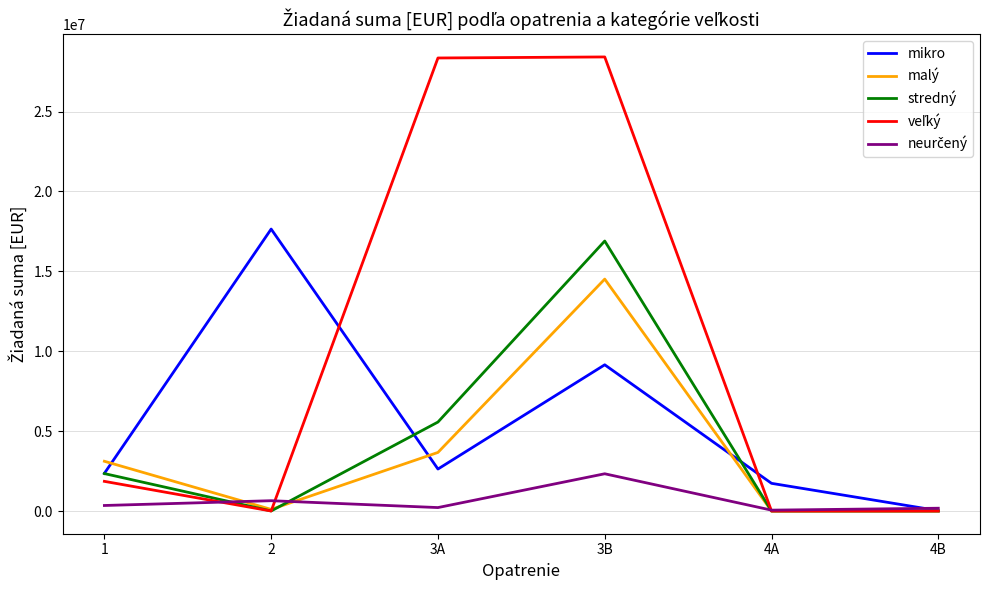

Between 1 and 4B, which series saw the biggest shift?

malý